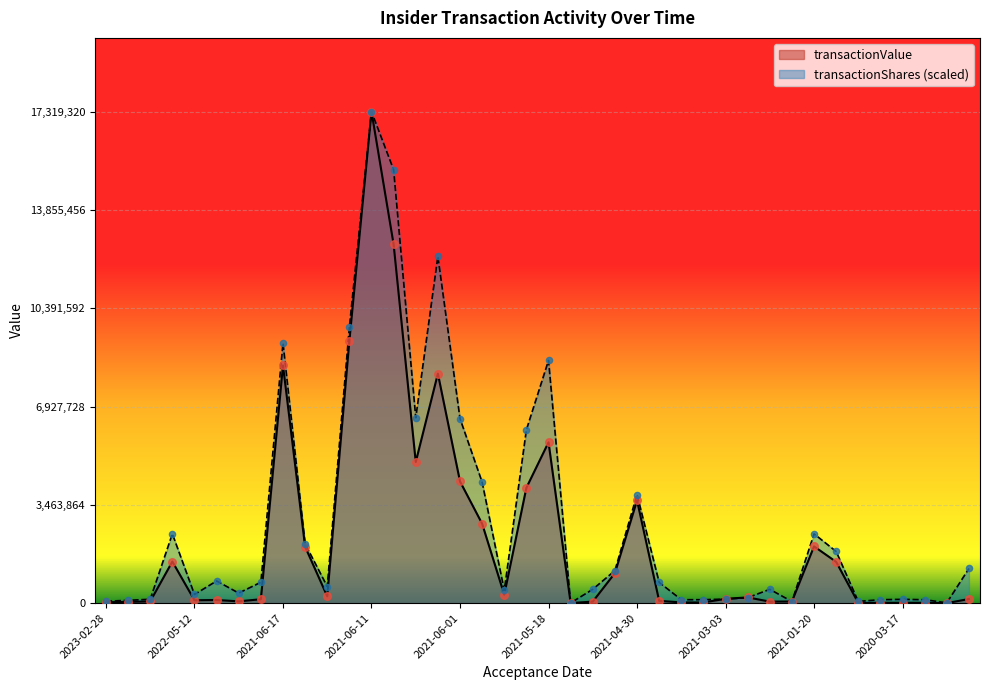

What are all the series names shown in the legend?

transactionValue, transactionShares (scaled)